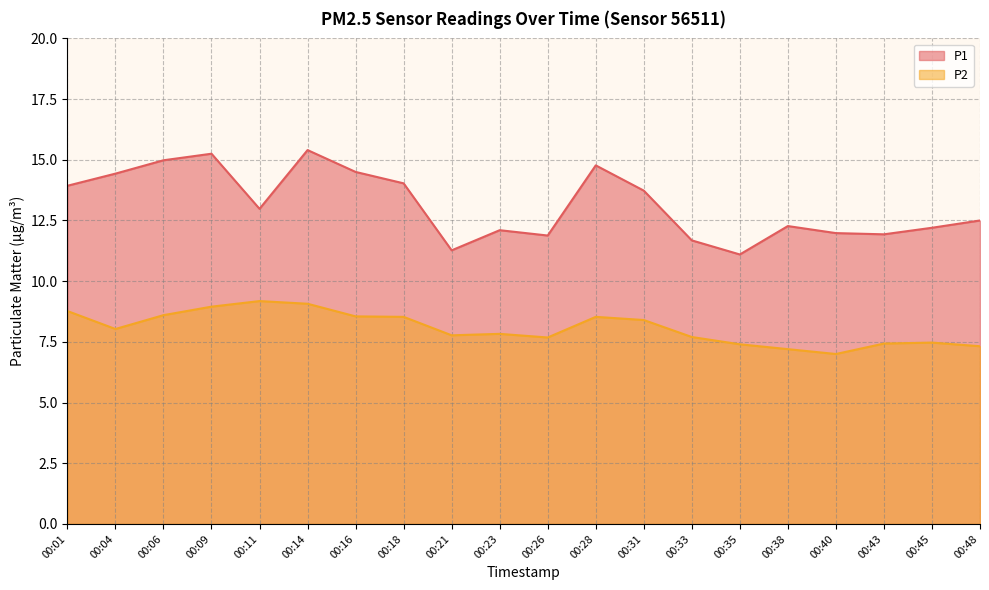

Rank the series at 00:23 from highest to lowest value.

P1, P2